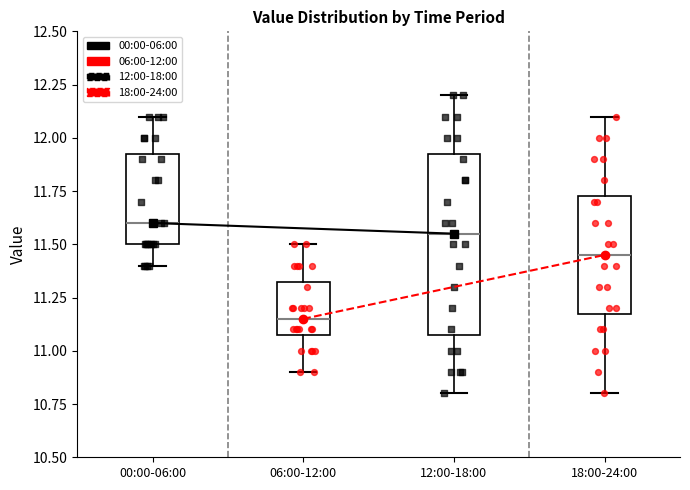

Where does the median line of the box for 12:00-18:00 sit on the y-axis? The values are not printed on the chart, so give them approximately, as read against the axis.

11.55